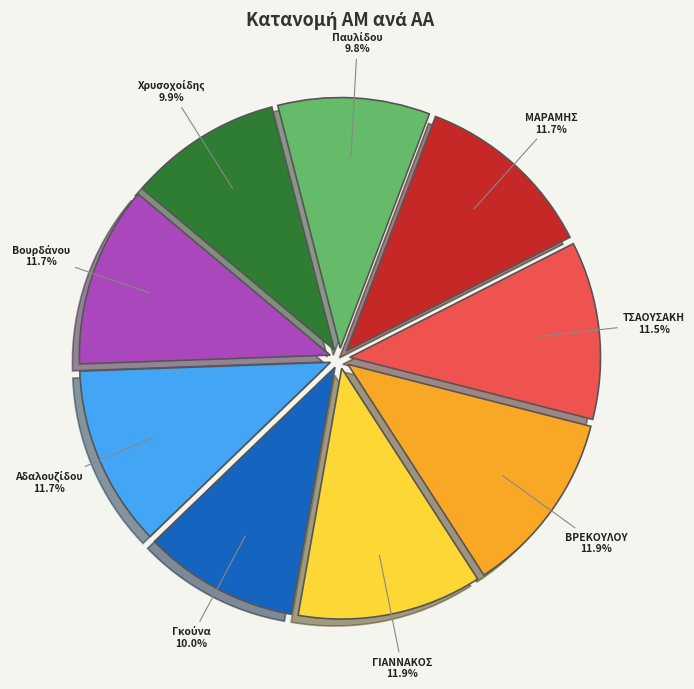

To the nearest percent, what is the average slice percentage?

11%